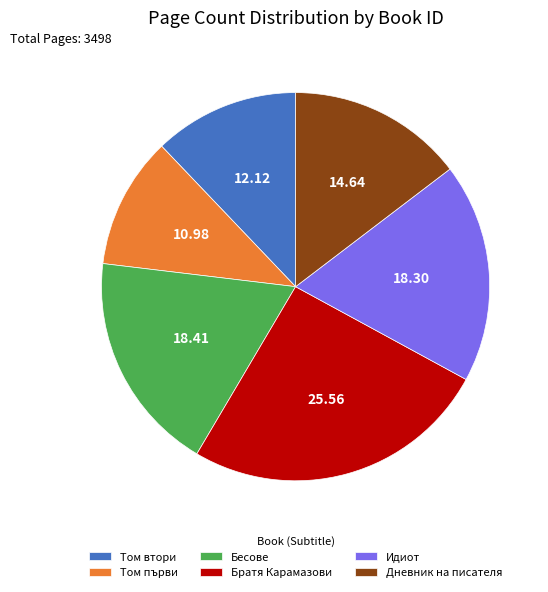

Between Том първи and Дневник на писателя, which is larger?

Дневник на писателя